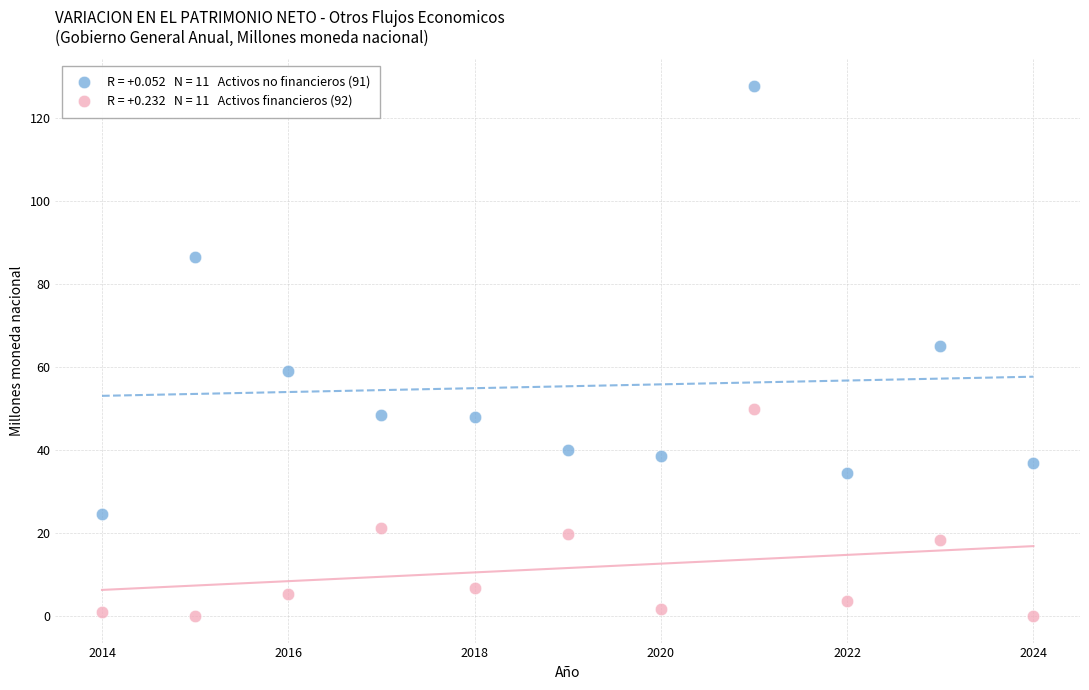

Across all data points, what is the range of Y values (max minus min)?

127.9